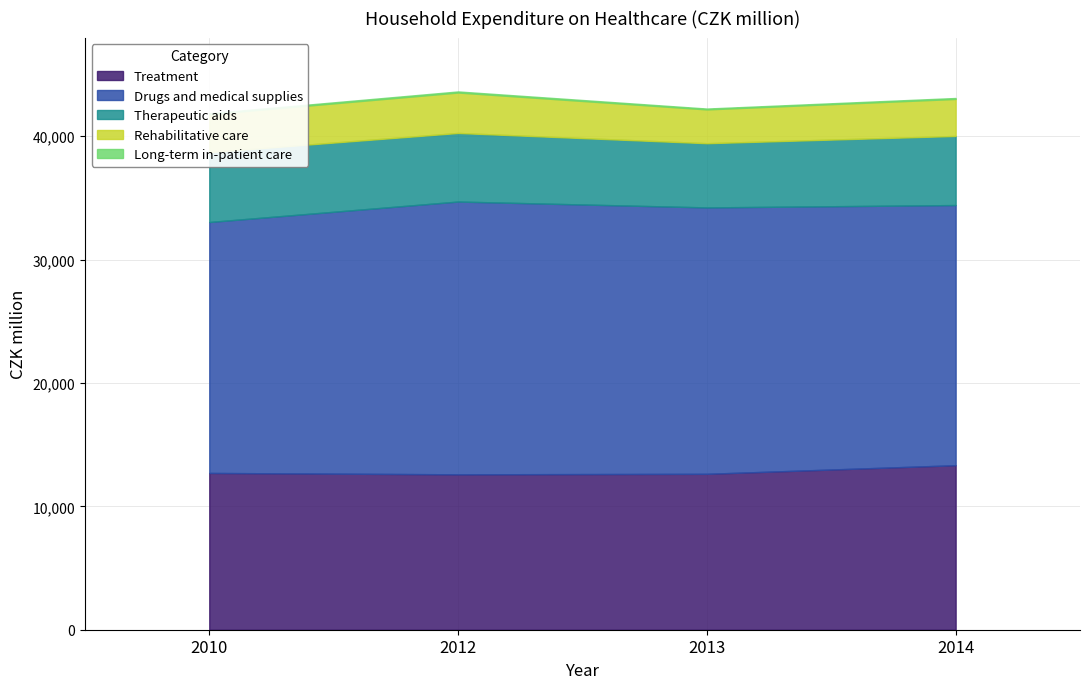

True or false: Therapeutic aids has more than 1 interior local peaks.

False